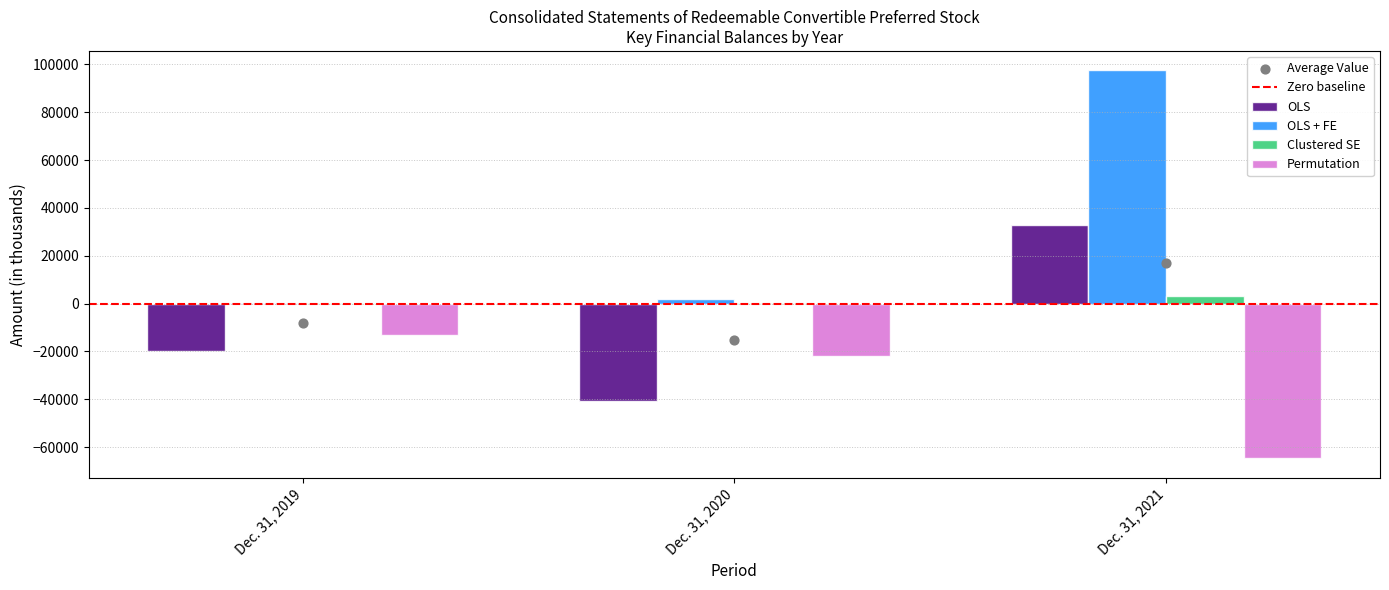

What are all the series names shown in the legend?

OLS, OLS + FE, Clustered SE, Permutation